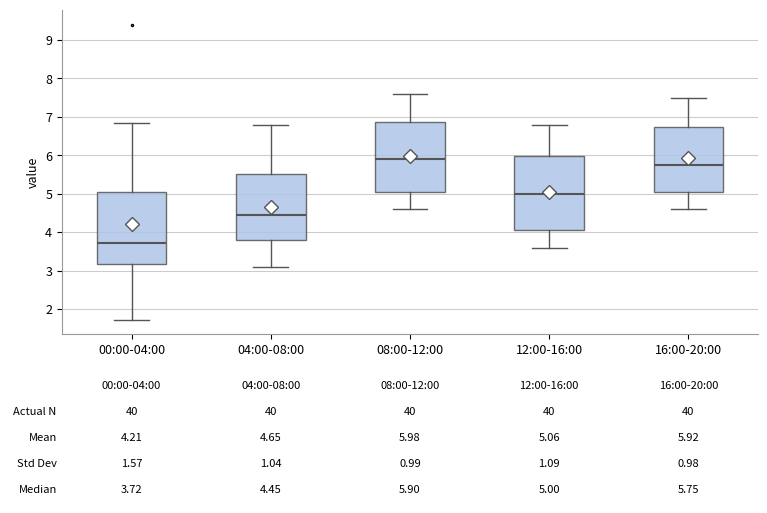

Which box has the lowest median line?

00:00-04:00